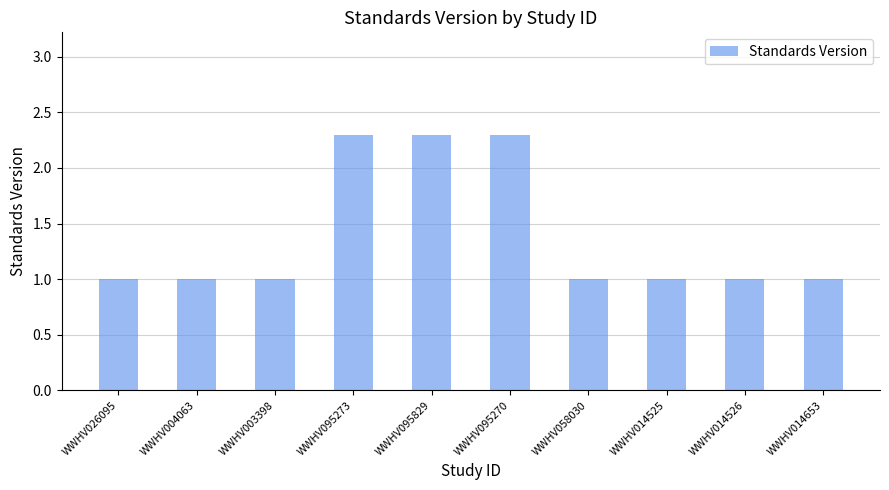

Does the chart contain stacked bars?

No